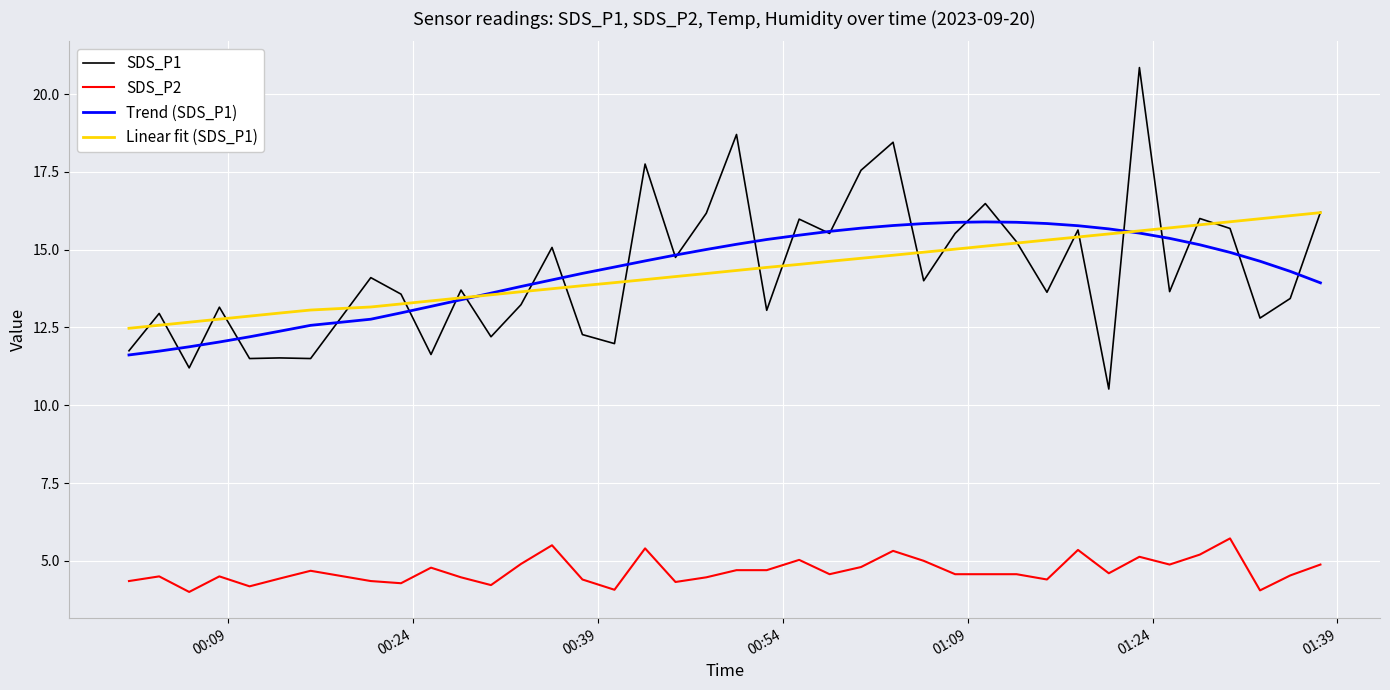

Which series has the largest range (max minus min)?

SDS_P1